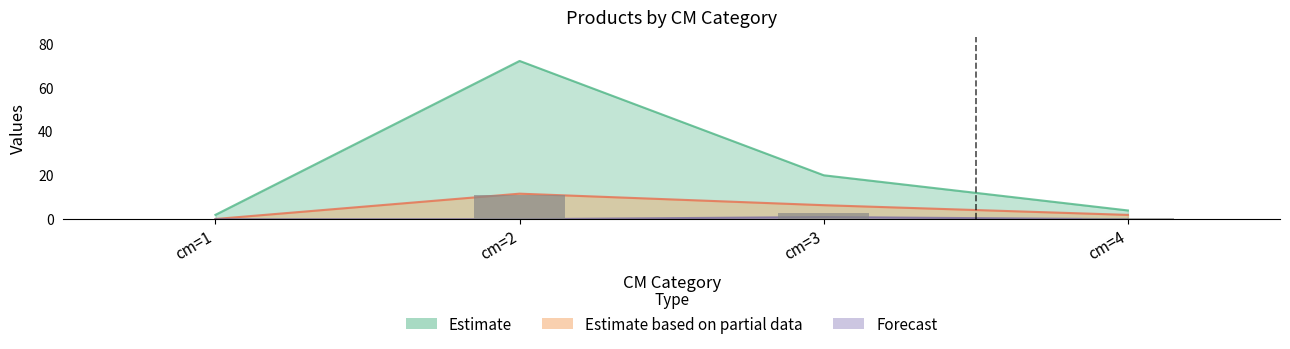

At which category does the chart reach its peak across all series?

cm=2